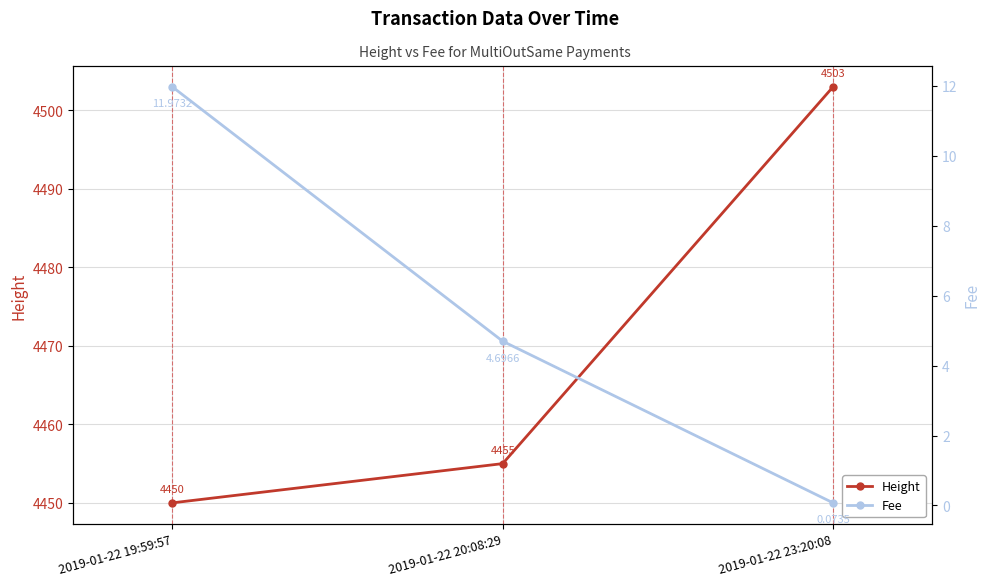

Is this an area chart (filled region under the line)?

No